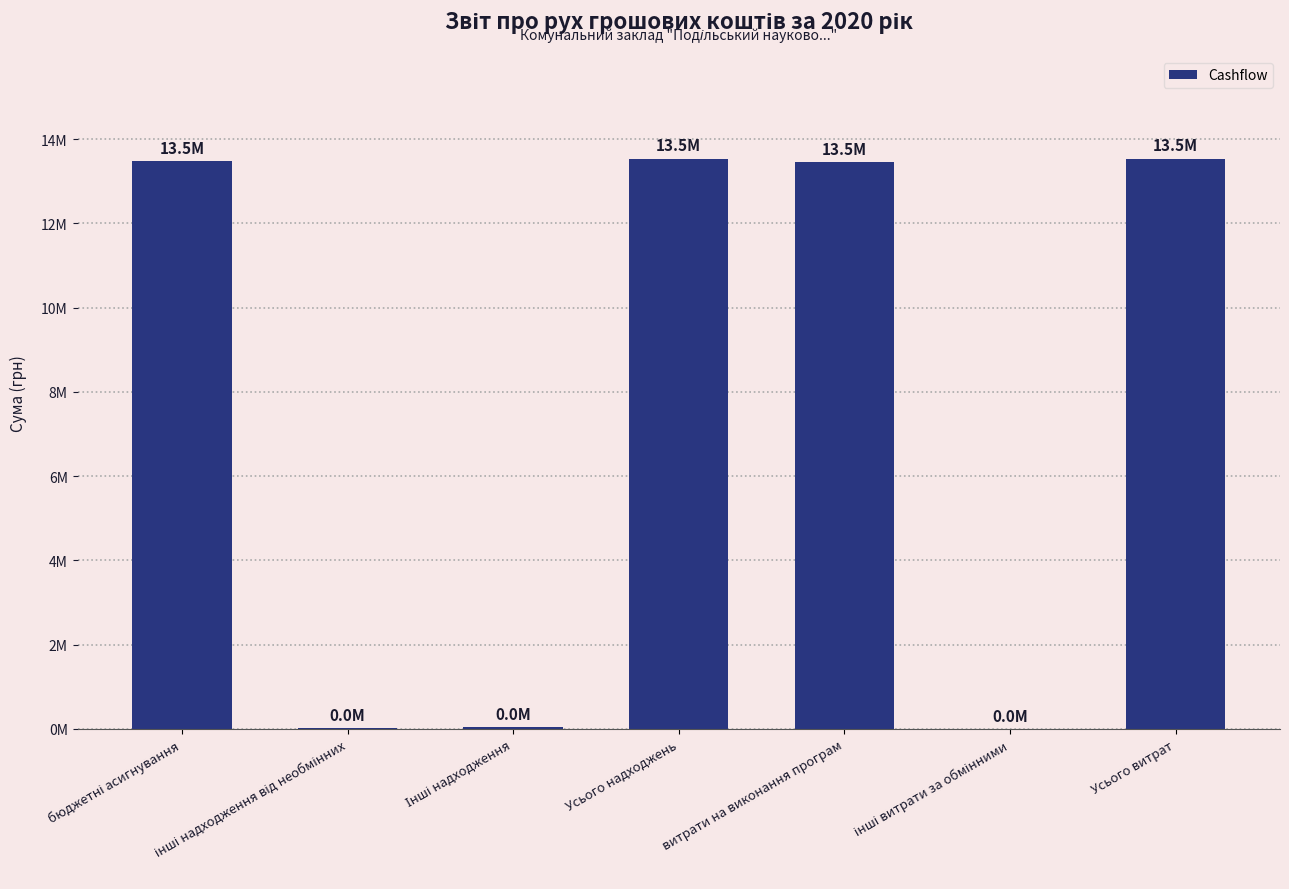

What is the difference between the maximum and second lowest values?

13531516